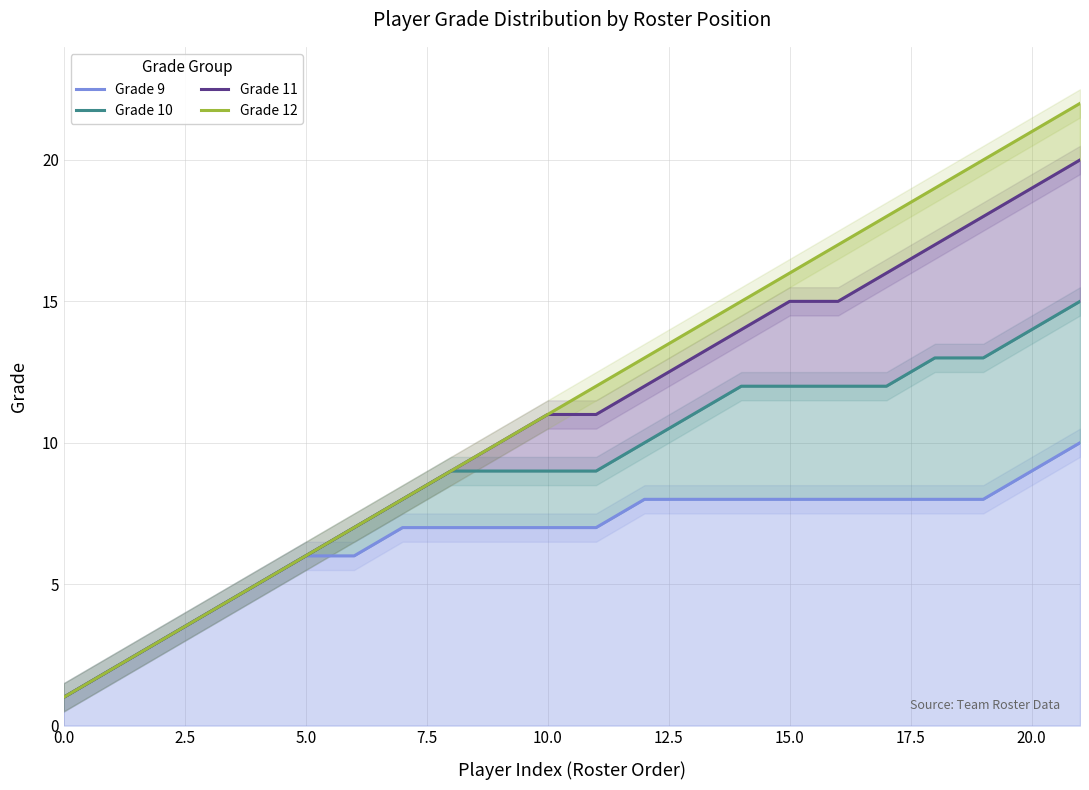

What position from the right is 20?

2